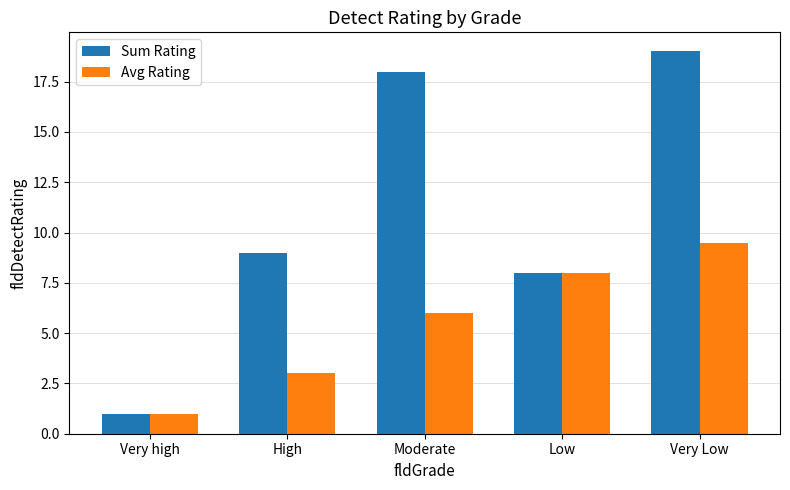

List the series in order of their overall mean, highest first.

Sum Rating, Avg Rating